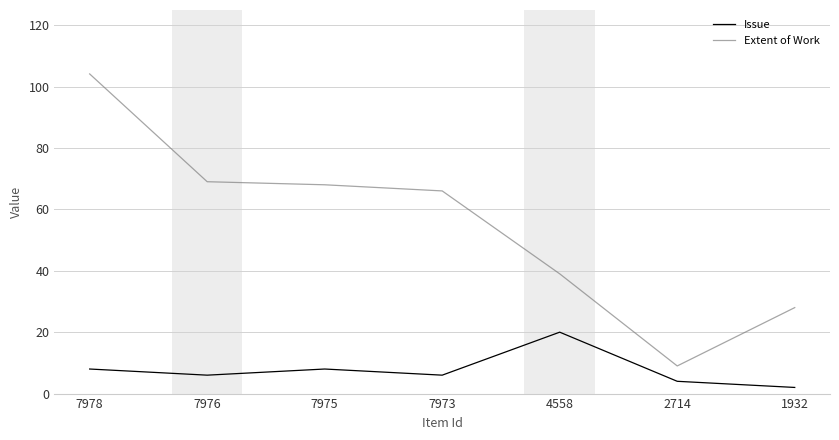

The Issue series shows 32.6 at 4558. True or false?

False